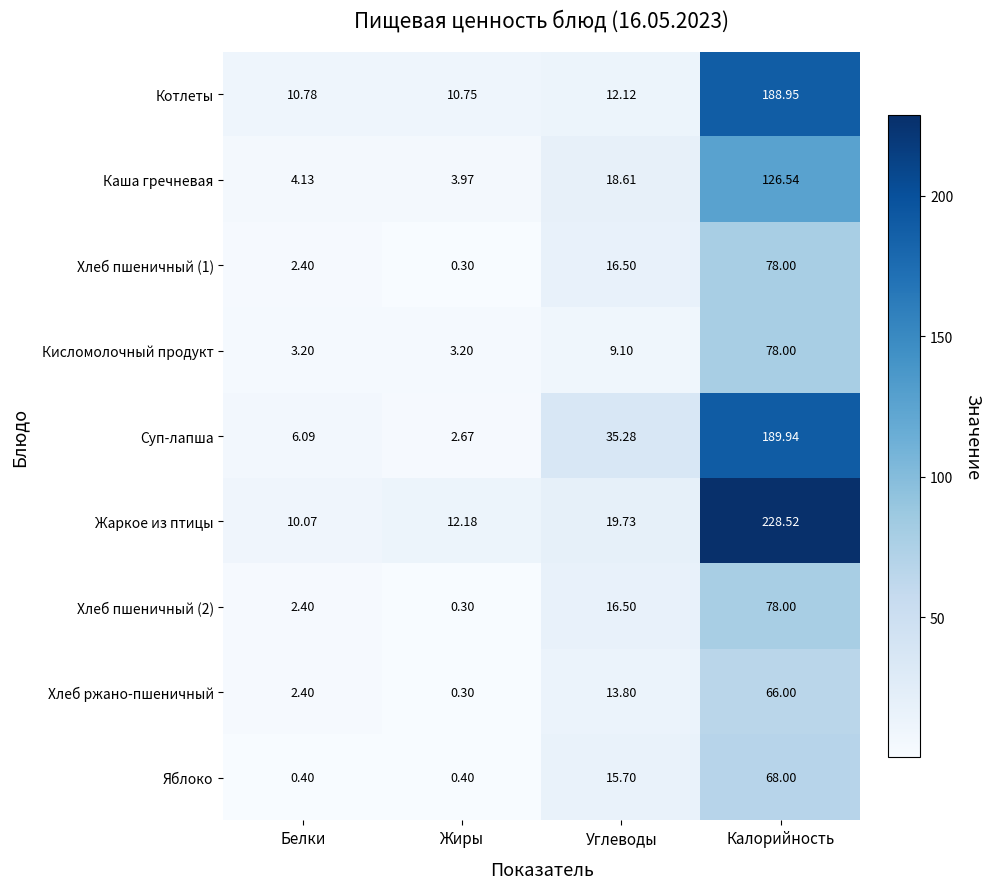

Which category has the highest value in the Хлеб пшеничный (1) series?

Калорийность